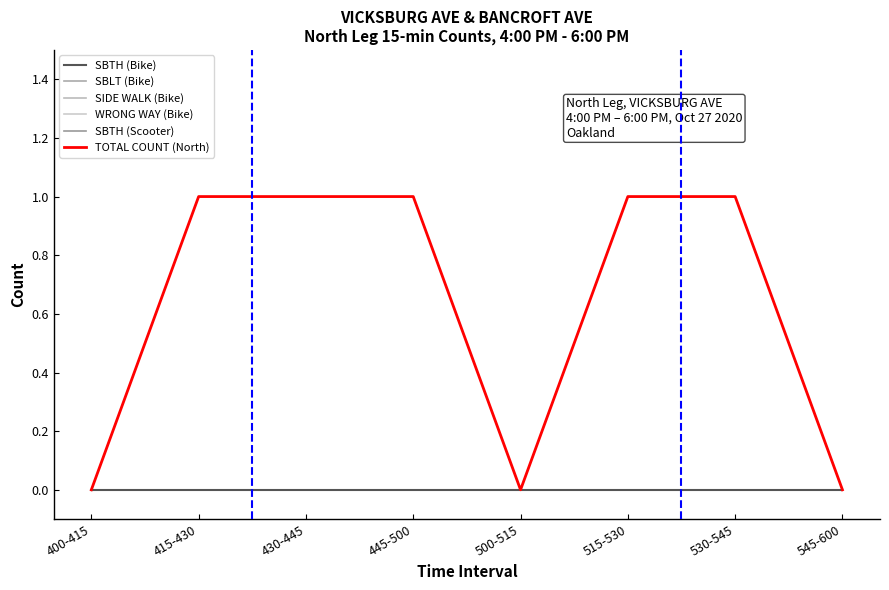

Is this an area chart (filled region under the line)?

No